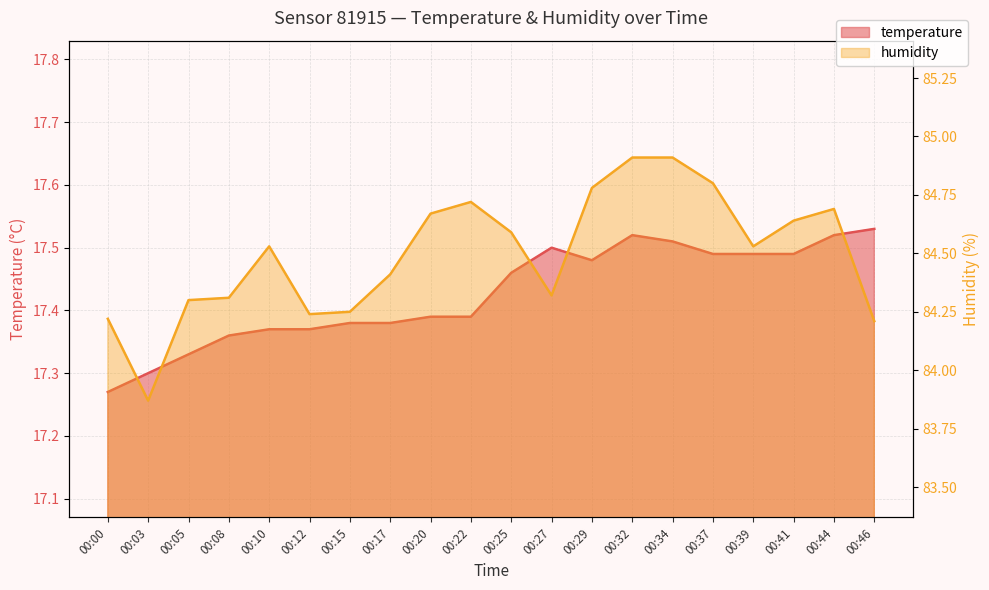

List the labels in order of temperature value, largest first.

00:46, 00:32, 00:44, 00:34, 00:27, 00:37, 00:39, 00:41, 00:29, 00:25, 00:20, 00:22, 00:15, 00:17, 00:10, 00:12, 00:08, 00:05, 00:03, 00:00